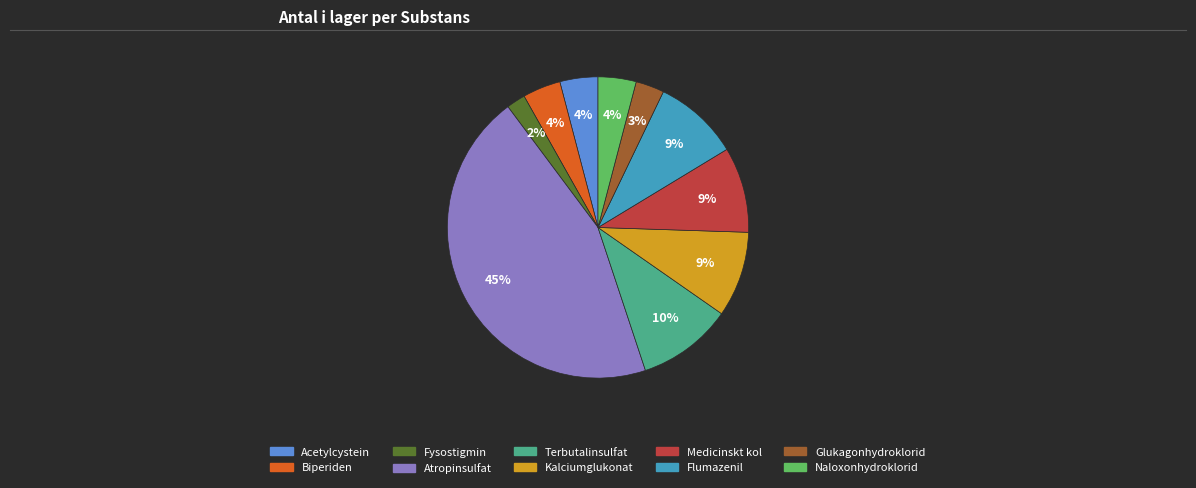

Is it true that Kalciumglukonat is 9% of the pie?

True